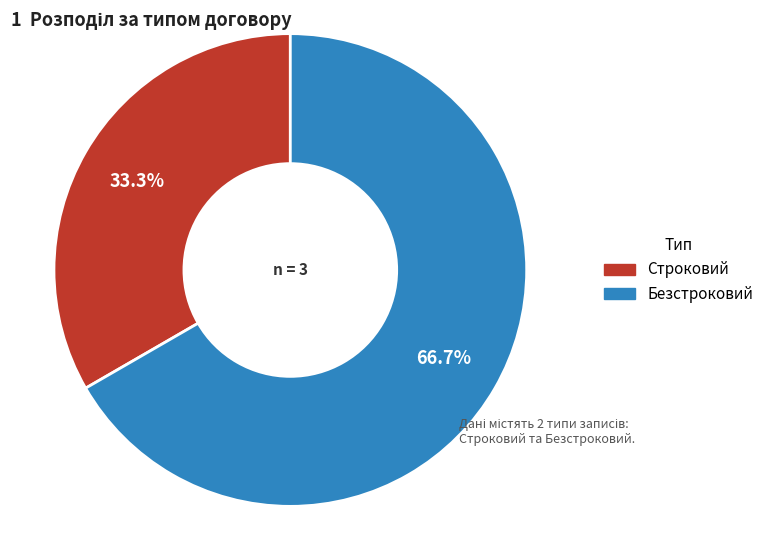

How many slices are in this pie chart?

2